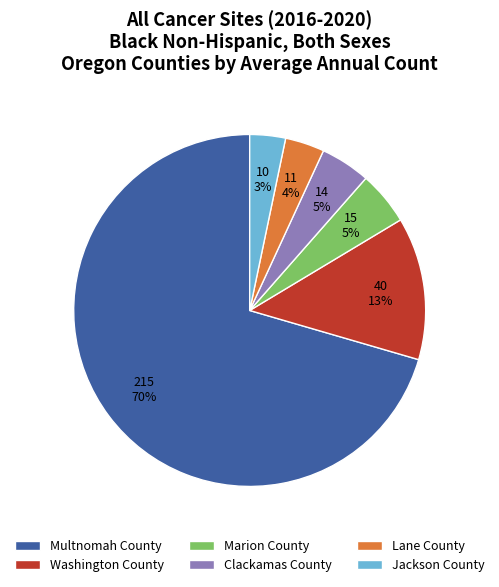

Combined, do Washington County and Jackson County account for over 50%?

No